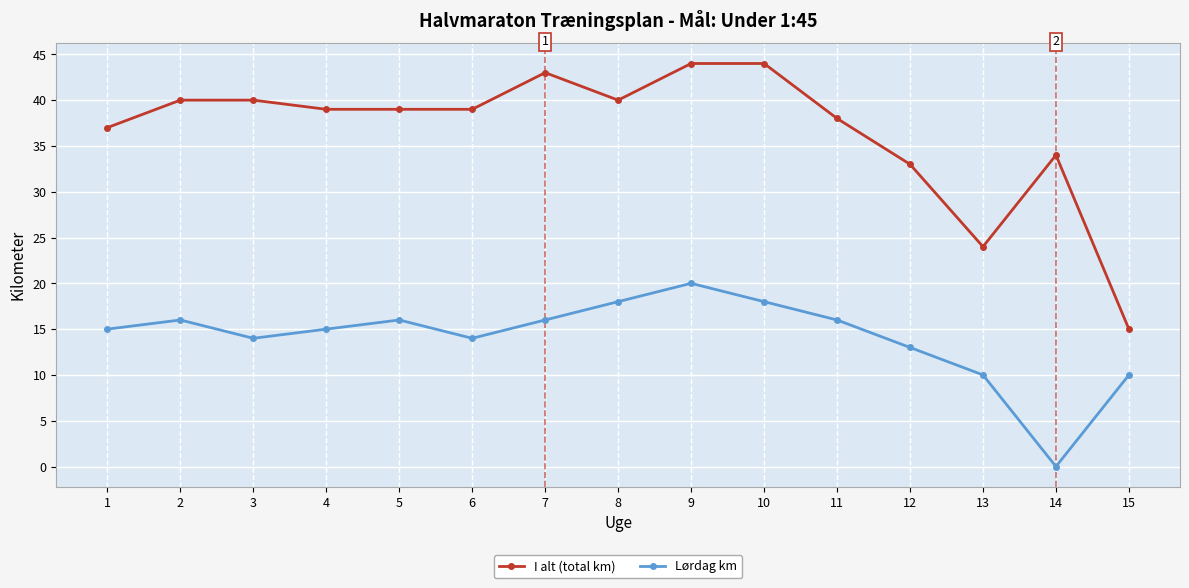

What is the sum of all Lørdag km values?

211